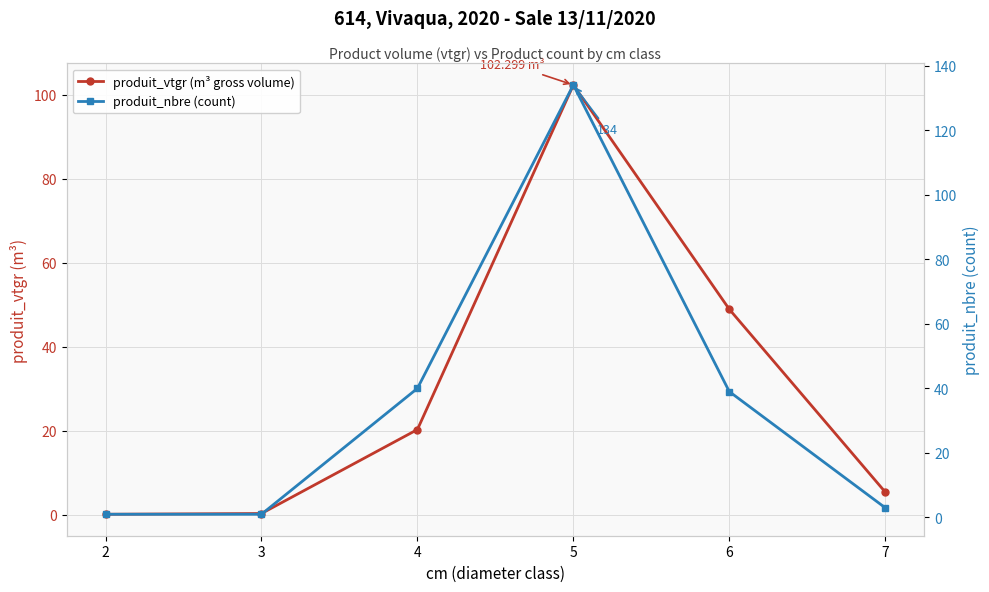

Is the value of produit_vtgr (m³ gross volume) at 2 greater than the value of produit_nbre (count) at 2?

No